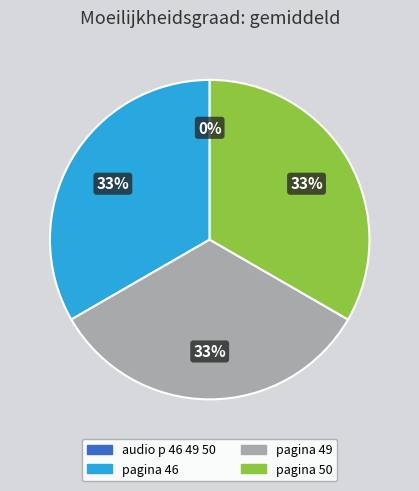

Is it true that pagina 49 is 33% of the pie?

True